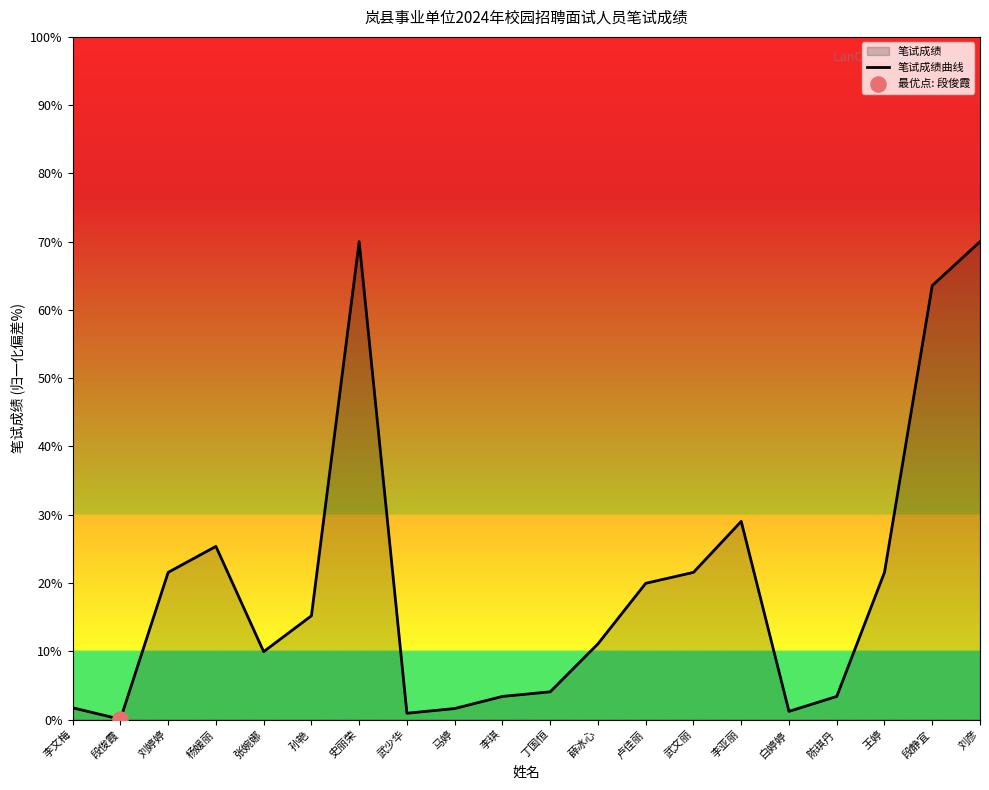

What is the change in value from 李文梅 to 王婷?

+19.8